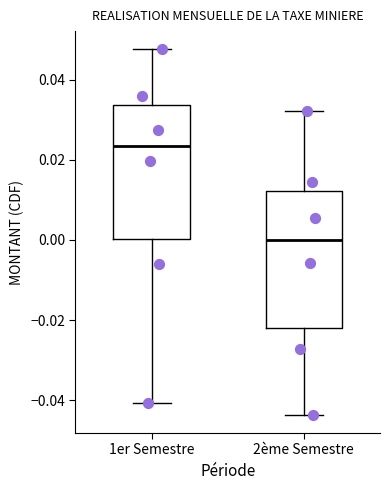

Which box's median line is the highest?

1er Semestre